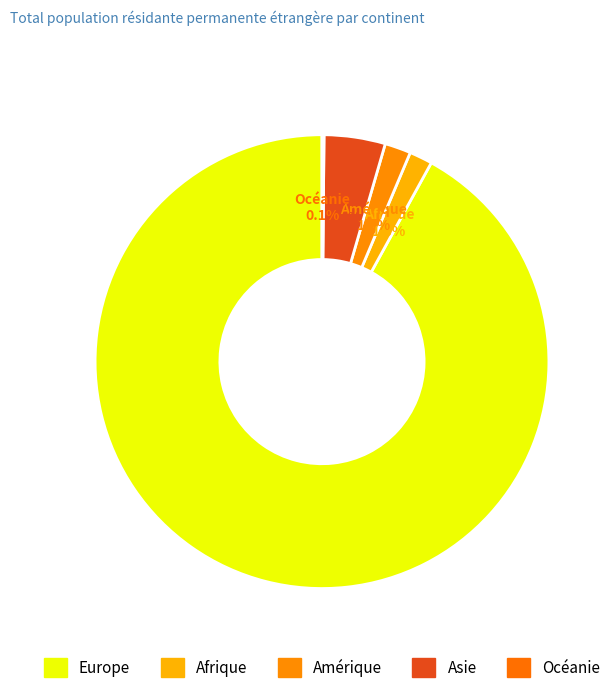

Which category has the smallest portion of the pie?

Océanie